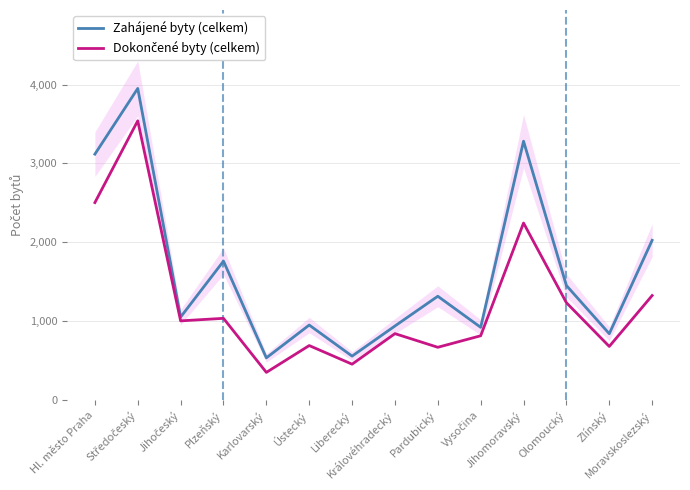

True or false: Zahájené byty (celkem) and Dokončené byty (celkem) cross at least once.

False